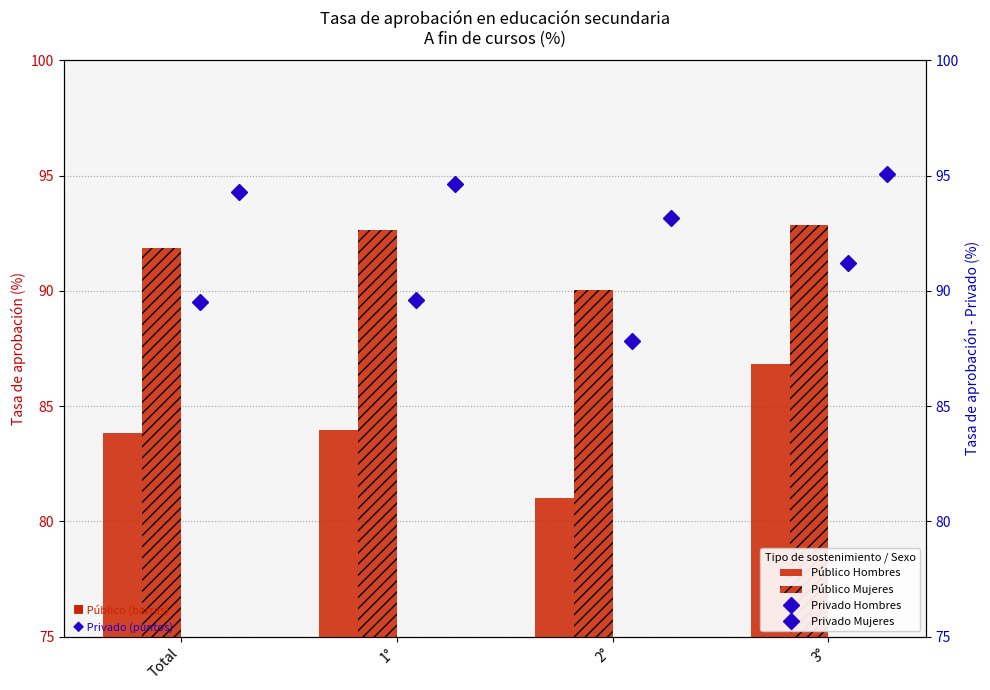

What are all the series names shown in the legend?

Público Hombres, Público Mujeres, Privado Hombres, Privado Mujeres